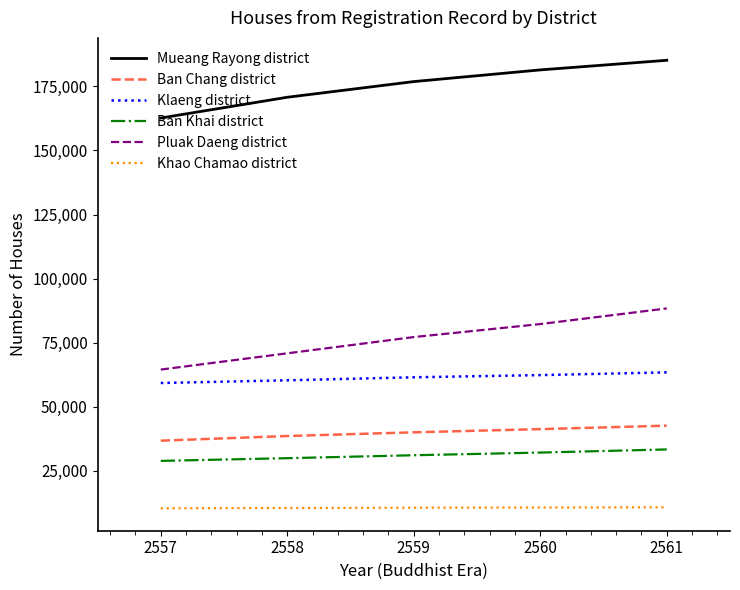

What is the difference between the maximum and minimum values in the Ban Chang district series?

5856